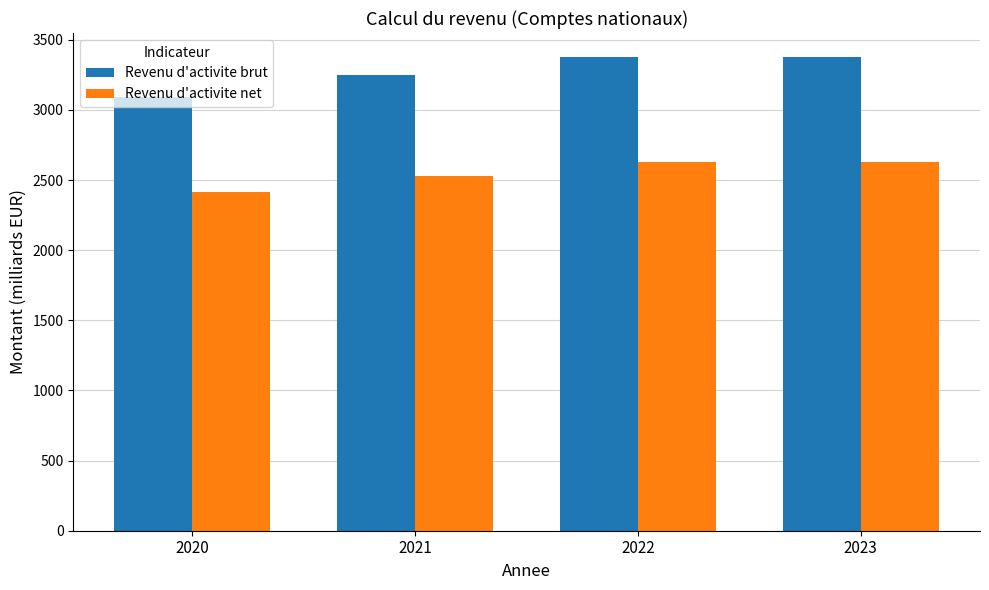

Which series has the largest total across all categories?

Revenu d'activite brut